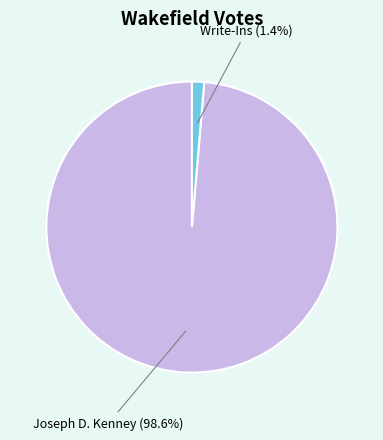

To the nearest percent, what is the average slice percentage?

50%